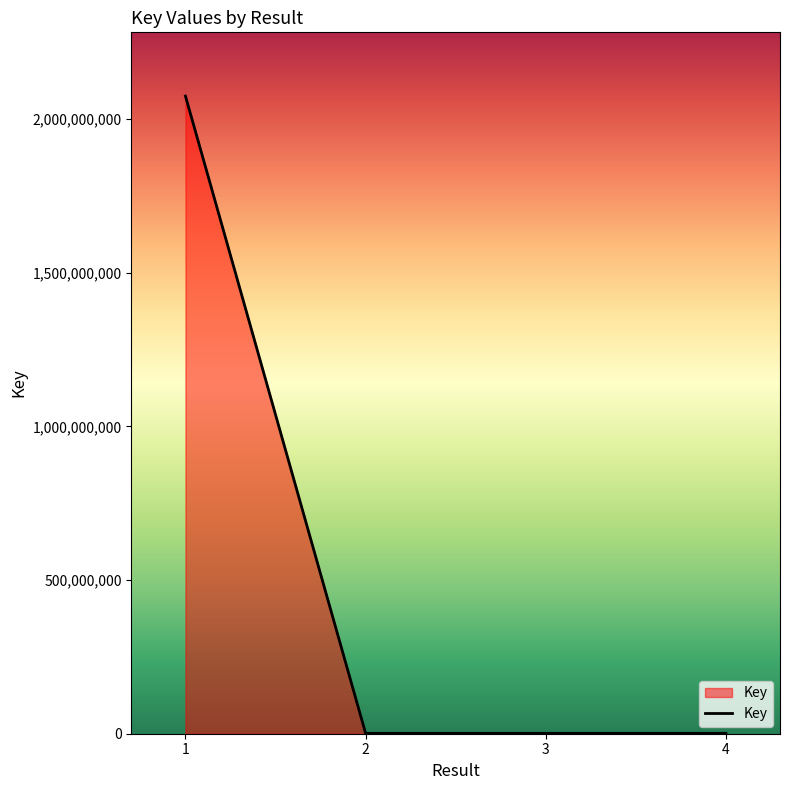

Does the chart have visible grid lines?

No